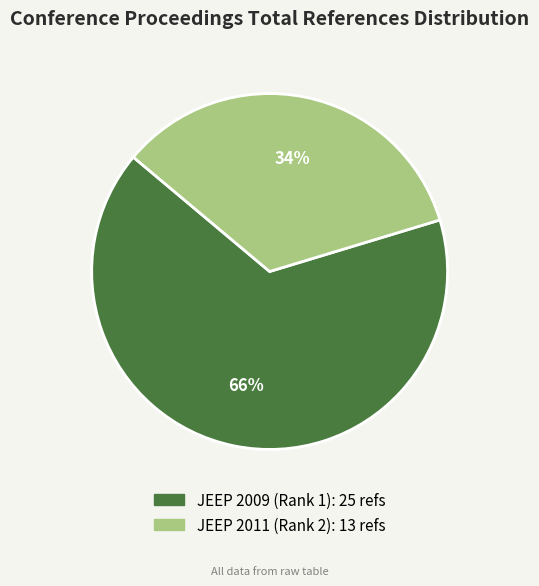

What percentage is the JEEP 2011 (Rank 2) slice, to the nearest percent?

34%